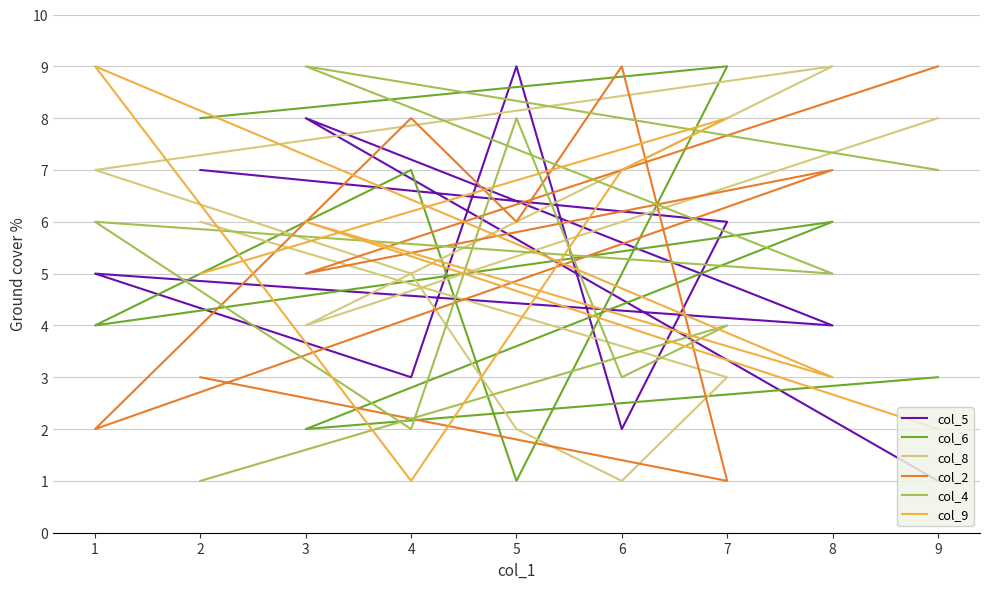

What is the spread (max minus min) of values at 1?

7